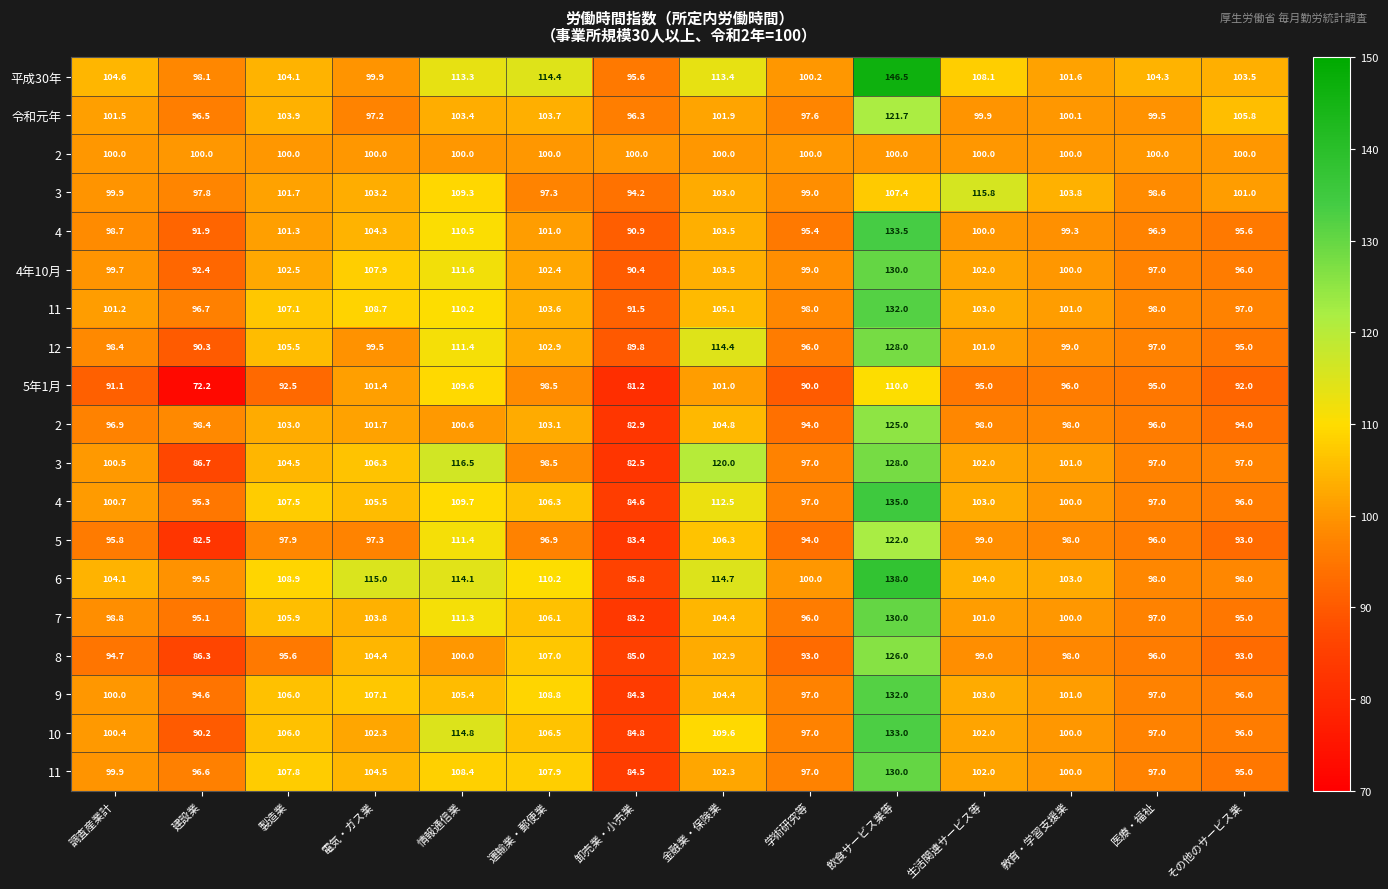

Which has a higher value, 建設業 or 生活関連サービス等?

生活関連サービス等